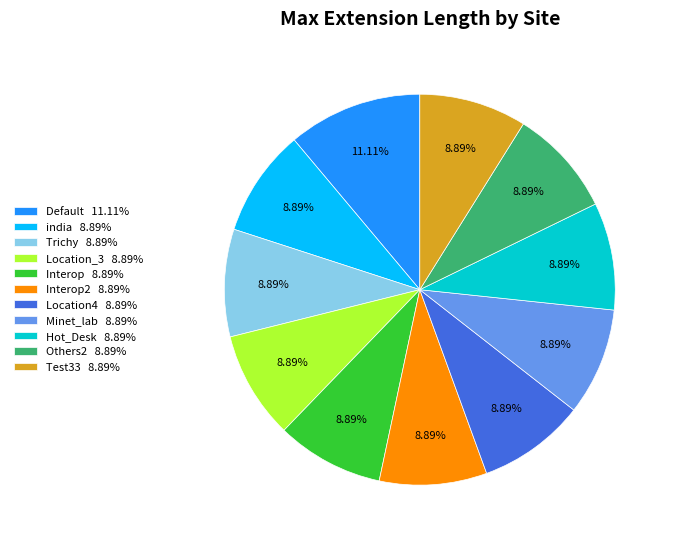

To the nearest percent, what is the average slice percentage?

9%